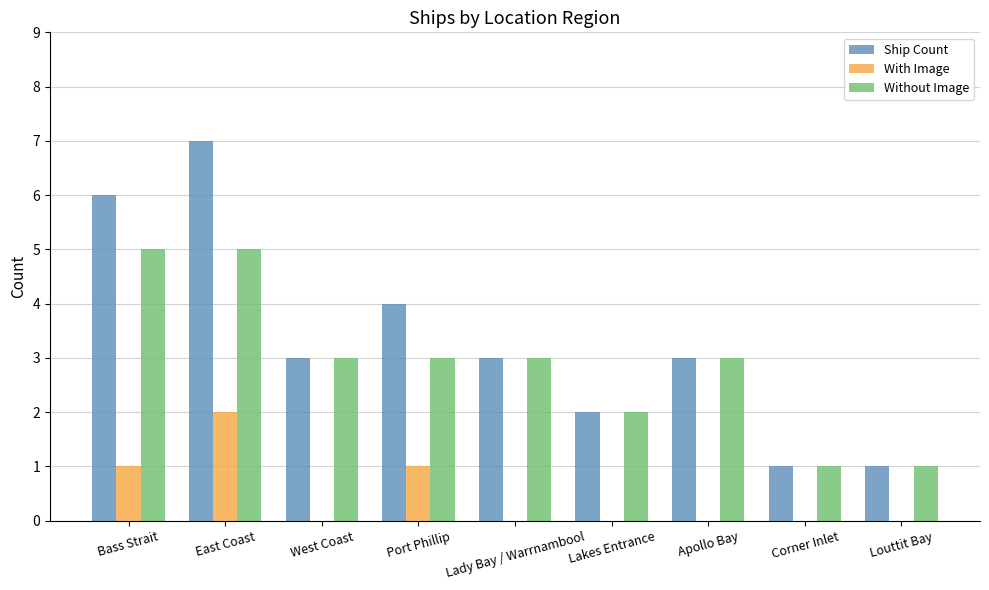

The Without Image series shows 3 at Lakes Entrance. True or false?

False